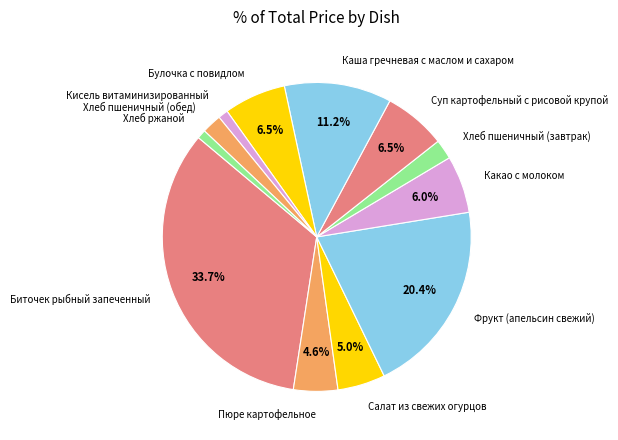

What percentage is the Биточек рыбный запеченный slice, to the nearest percent?

34%